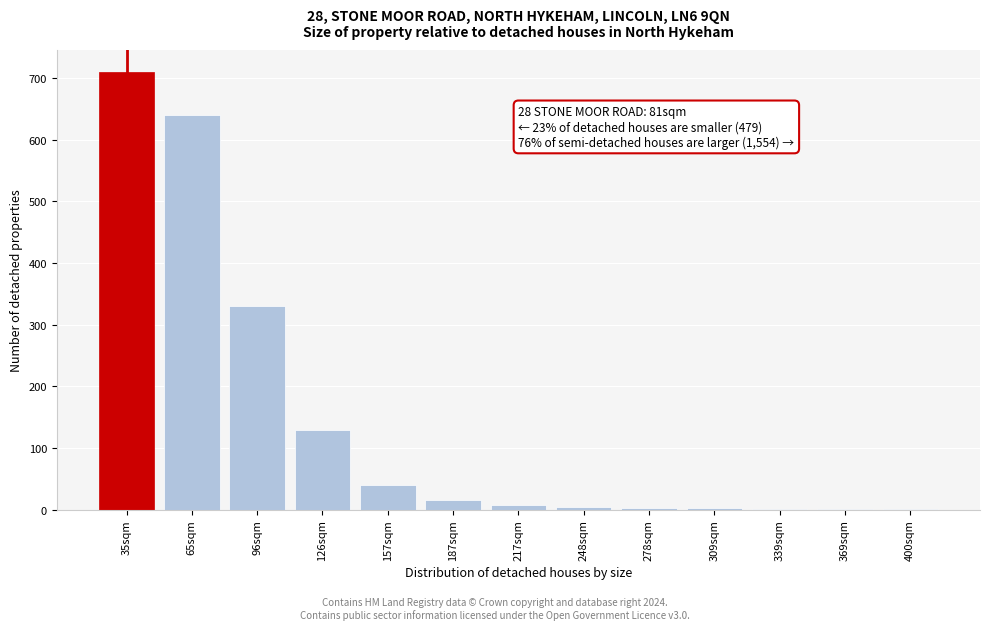

What is the change in value from 126sqm to 157sqm?

-90